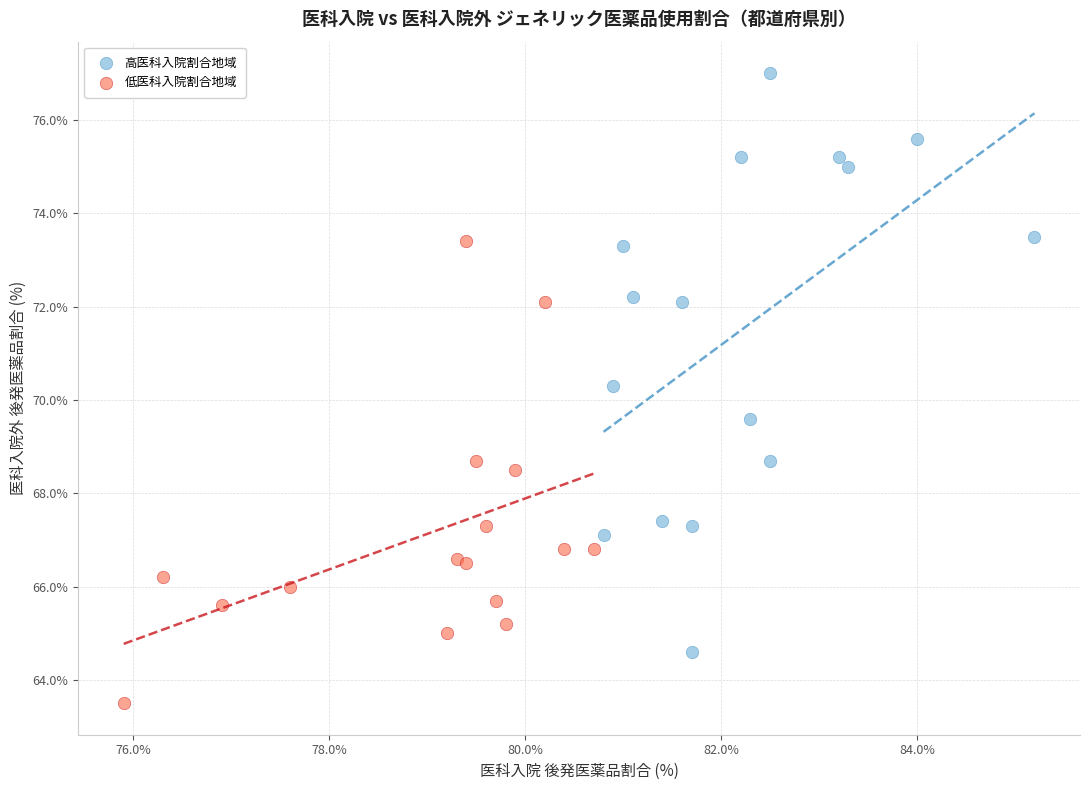

What are all the series names shown in the legend?

高医科入院割合地域, 低医科入院割合地域